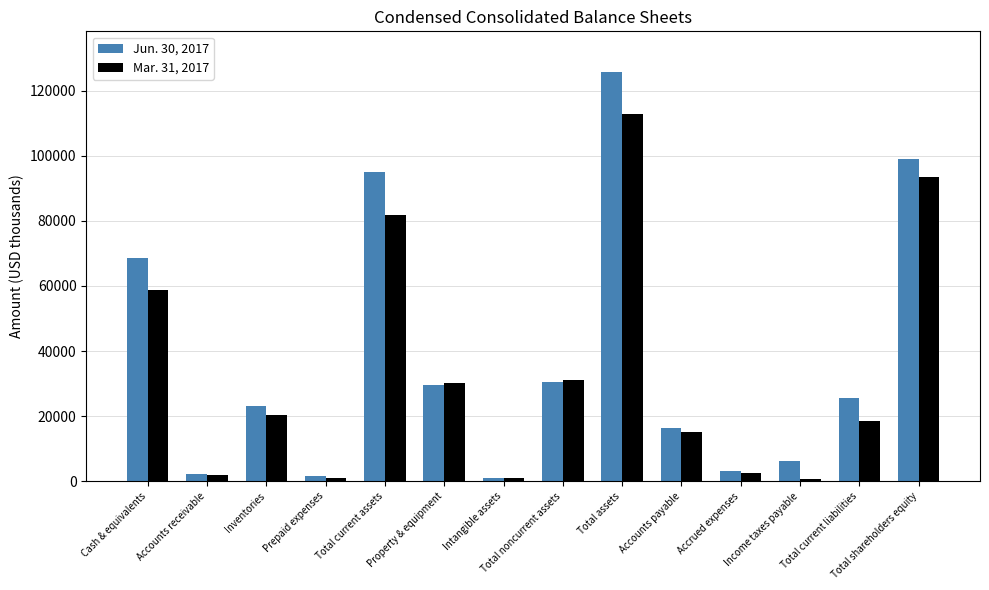

Which series has the largest total across all categories?

Jun. 30, 2017